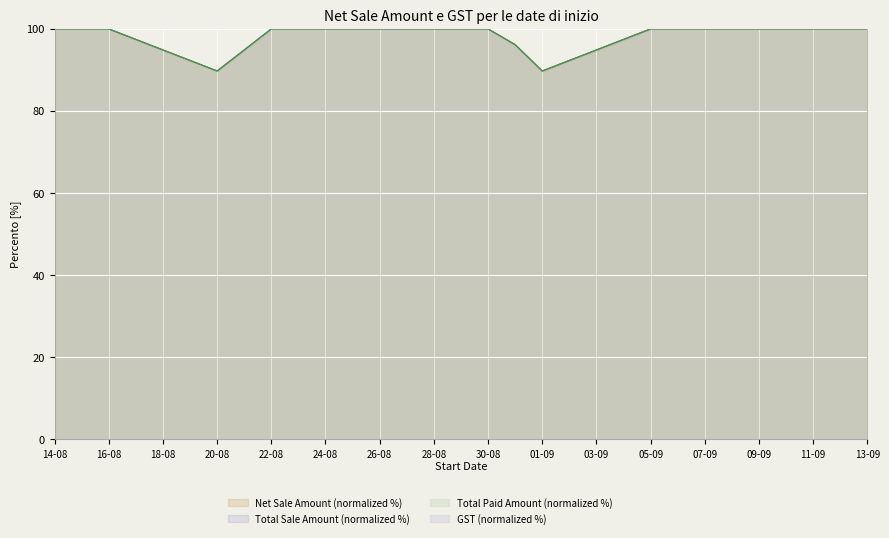

At how many categories does at least one series exceed 93?

11